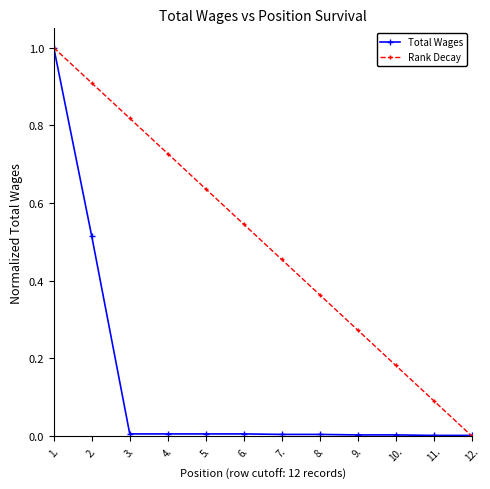

At 9., list the series in order from smallest to largest.

Total Wages, Rank Decay